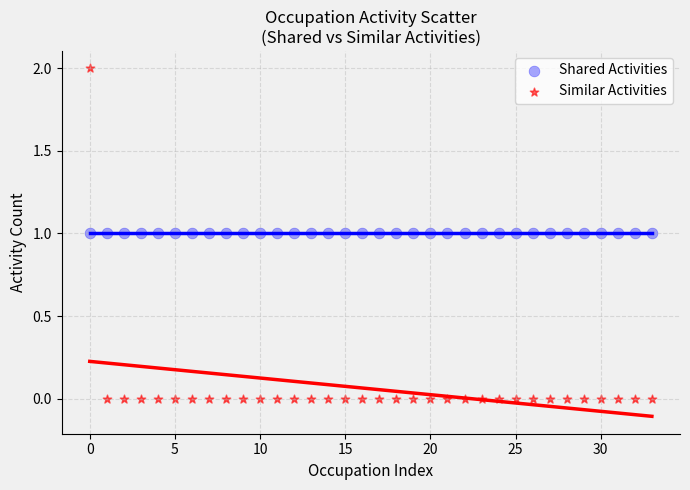

Which series reaches the minimum Y coordinate?

Similar Activities